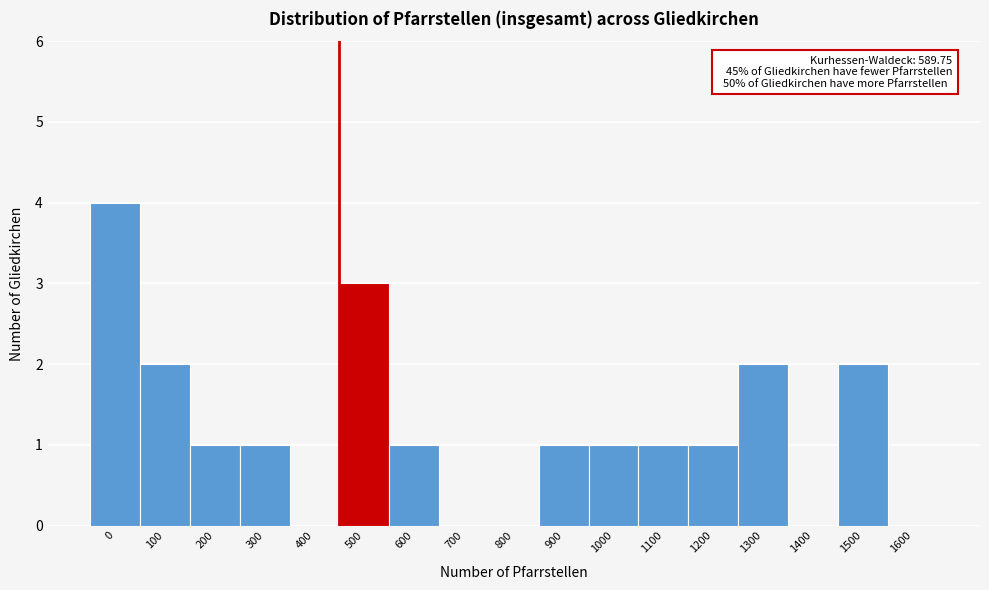

Reading right to left, transcribe all the data shown in this chart.

1600=0	1500=2	1400=0	1300=2	1200=1	1100=1	1000=1	900=1	800=0	700=0	600=1	500=3	400=0	300=1	200=1	100=2	0=4